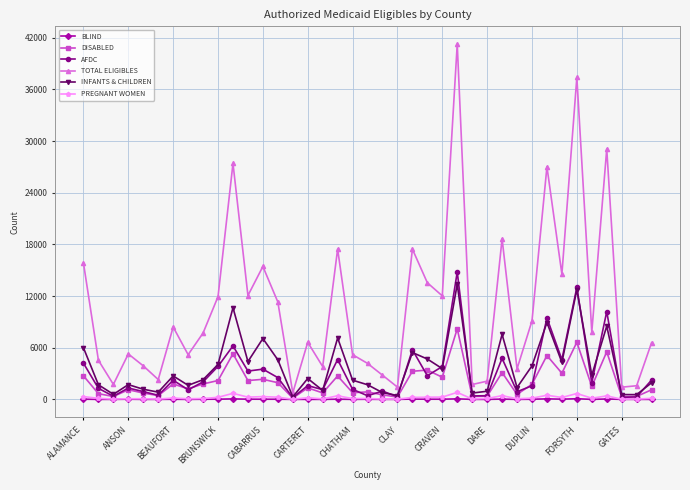

What is the maximum value for INFANTS & CHILDREN?

13383